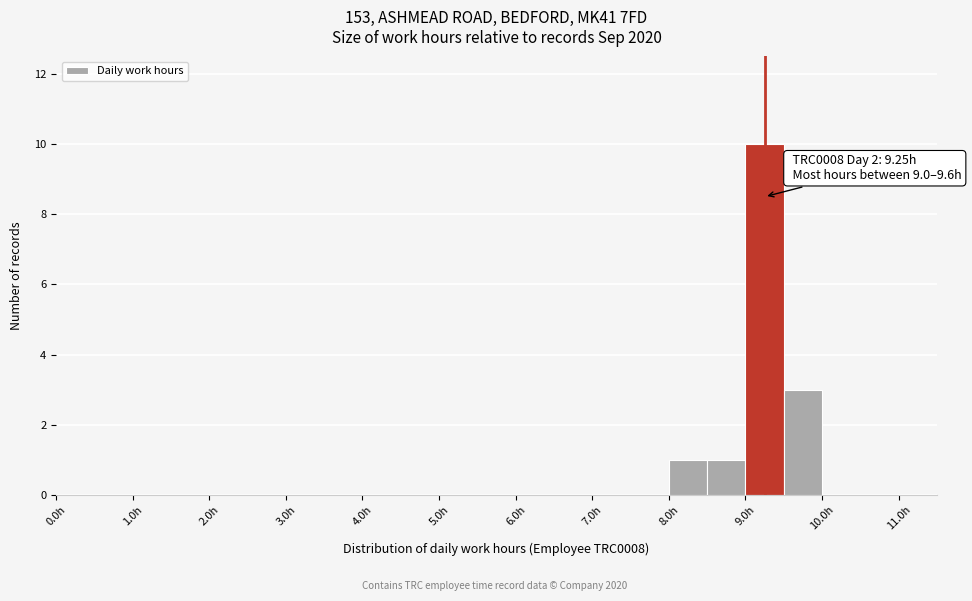

Which range on the x-axis has the tallest bar?

9.0 to 9.5